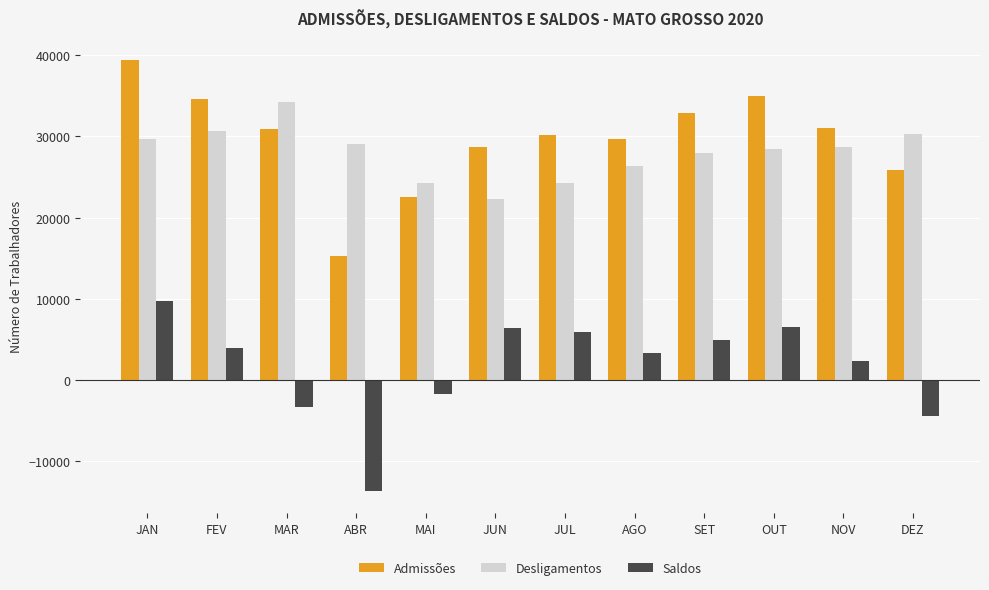

Which series has the widest spread of values?

Admissões